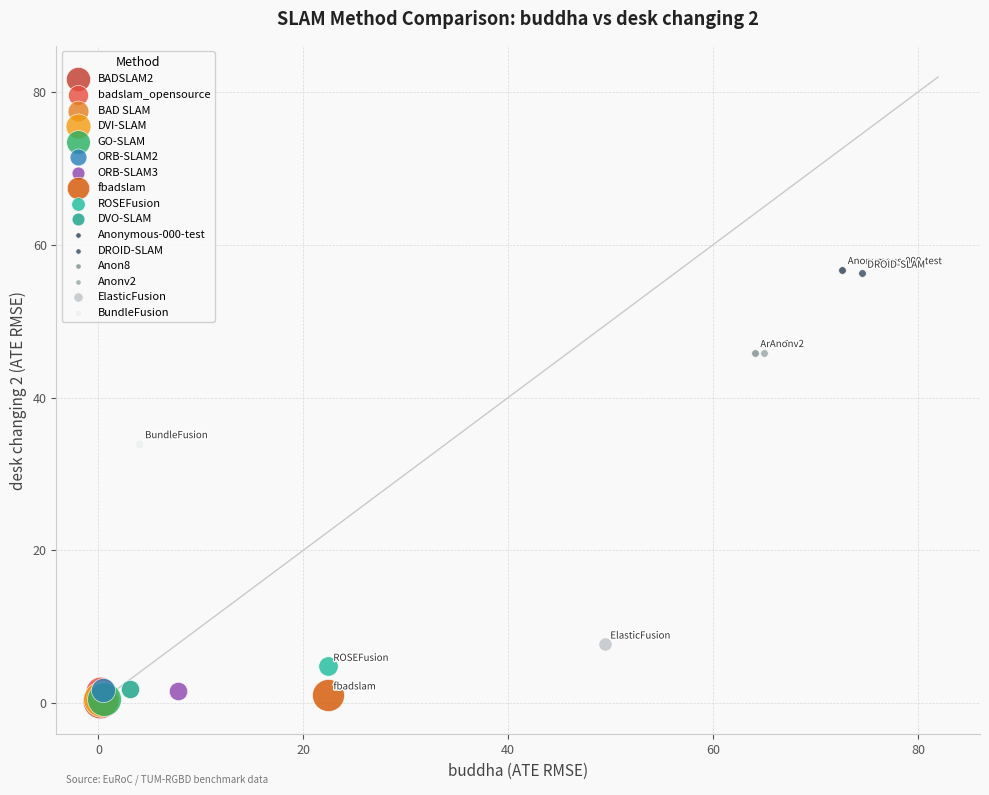

What are all the series names shown in the legend?

BADSLAM2, badslam_opensource, BAD SLAM, DVI-SLAM, GO-SLAM, ORB-SLAM2, ORB-SLAM3, fbadslam, ROSEFusion, DVO-SLAM, Anonymous-000-test, DROID-SLAM, Anon8, Anonv2, ElasticFusion, BundleFusion